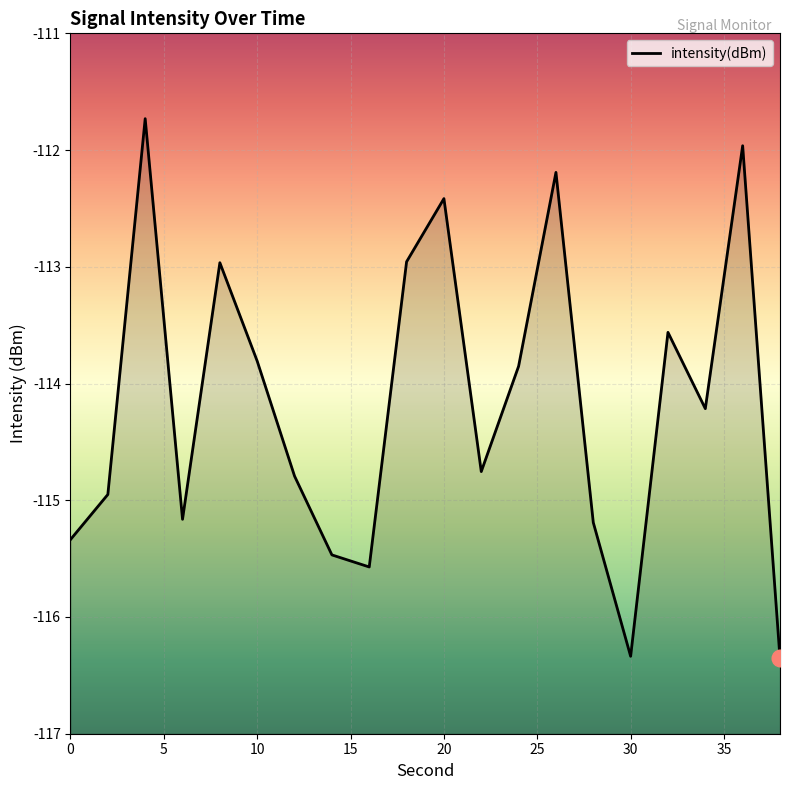

Rank the categories by value from highest to lowest.

4, 36, 26, 20, 18, 8, 32, 10, 24, 34, 22, 12, 2, 6, 28, 0, 14, 16, 30, 38